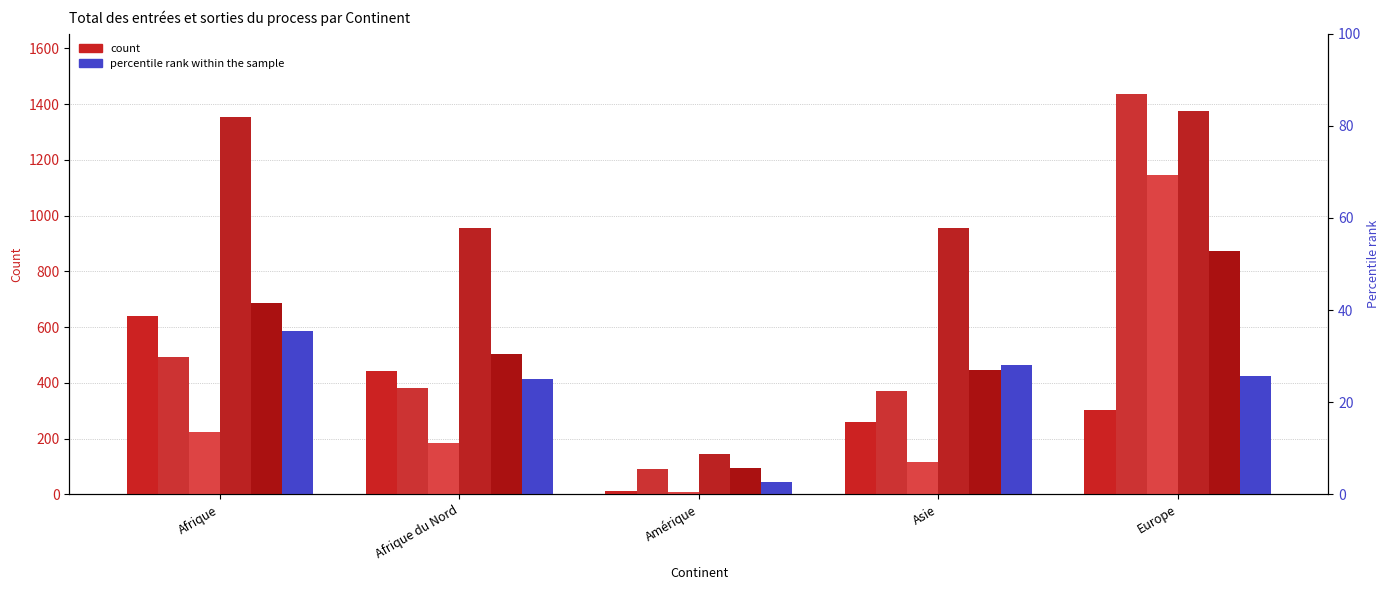

Which category has the lowest value in the Dem. aide au retour series?

Amérique